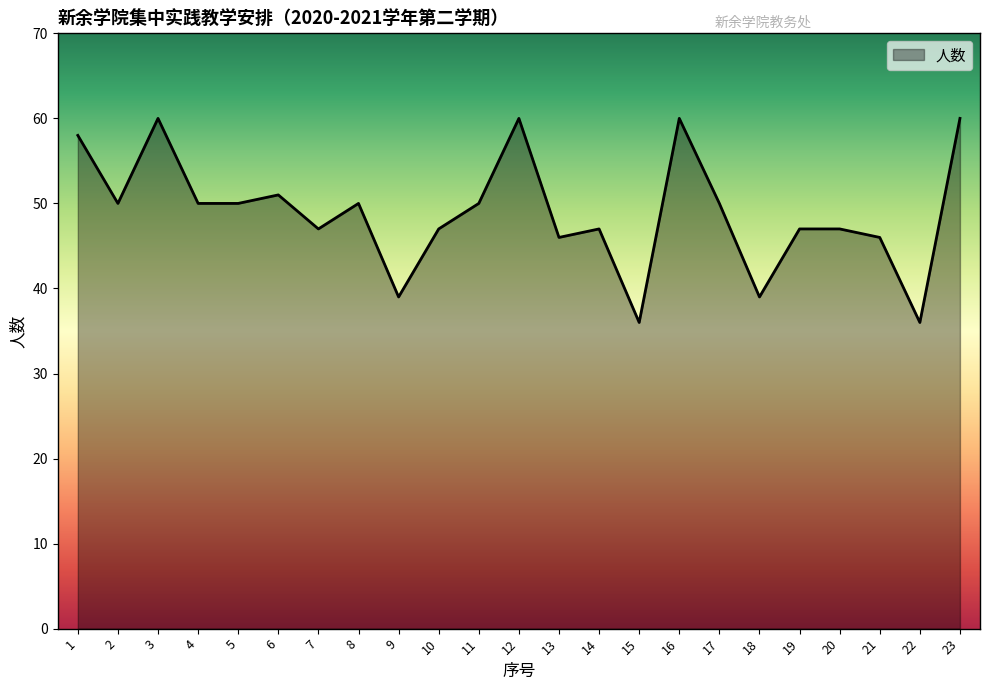

What is the difference between the maximum and minimum values?

24